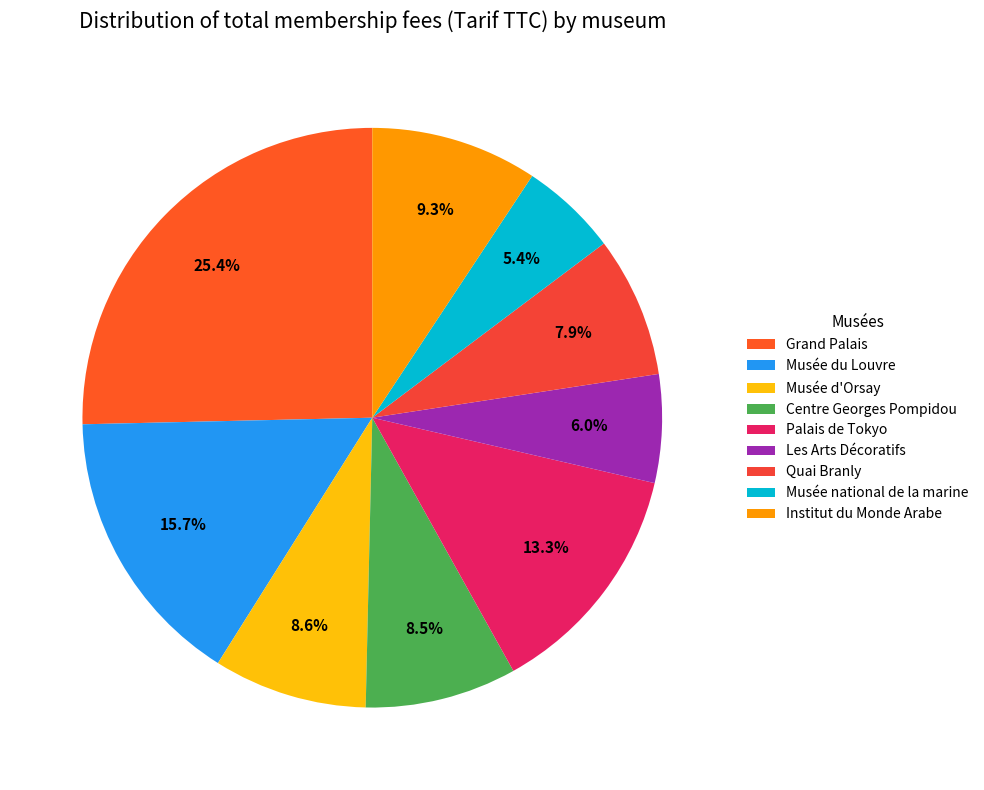

Does Quai Branly account for over 50% of the chart?

No